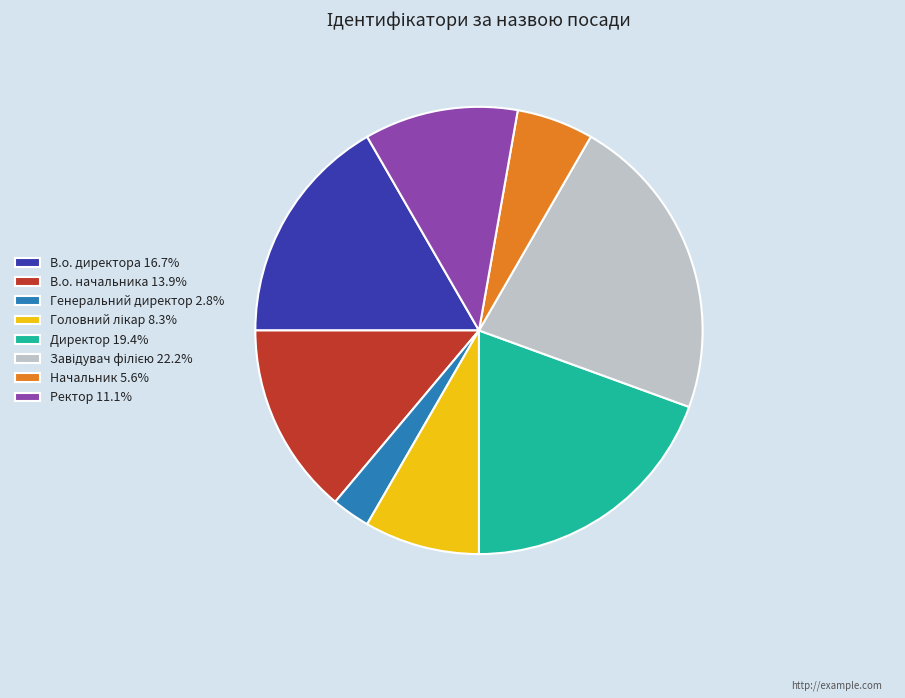

Is there any slice that represents more than half of the pie?

No